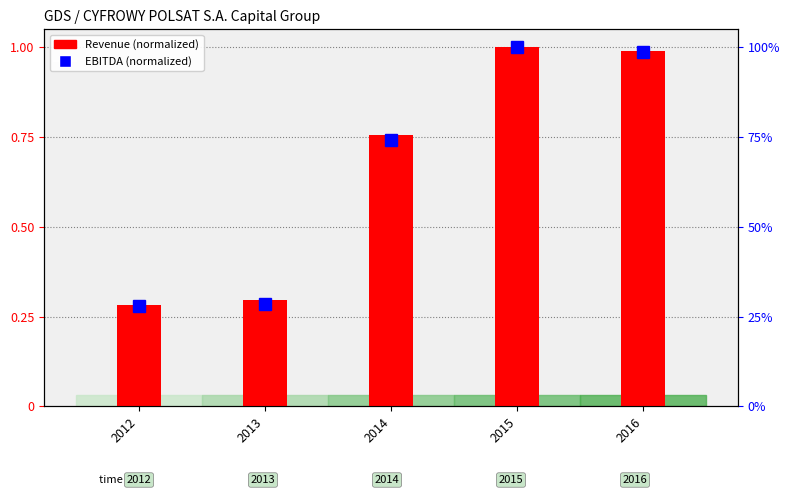

At which category is the sum across all series the highest?

2015